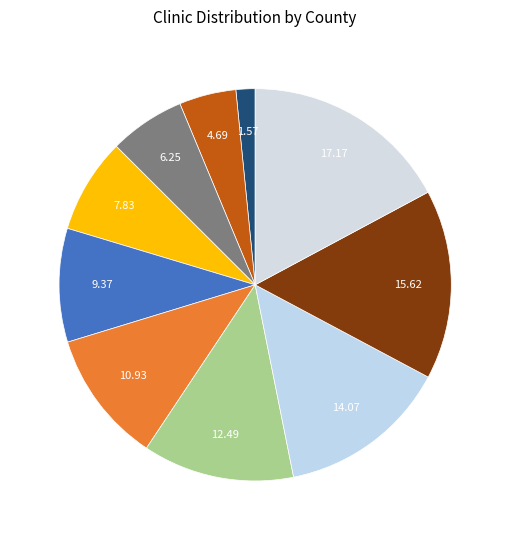

How many slices are in this pie chart?

10